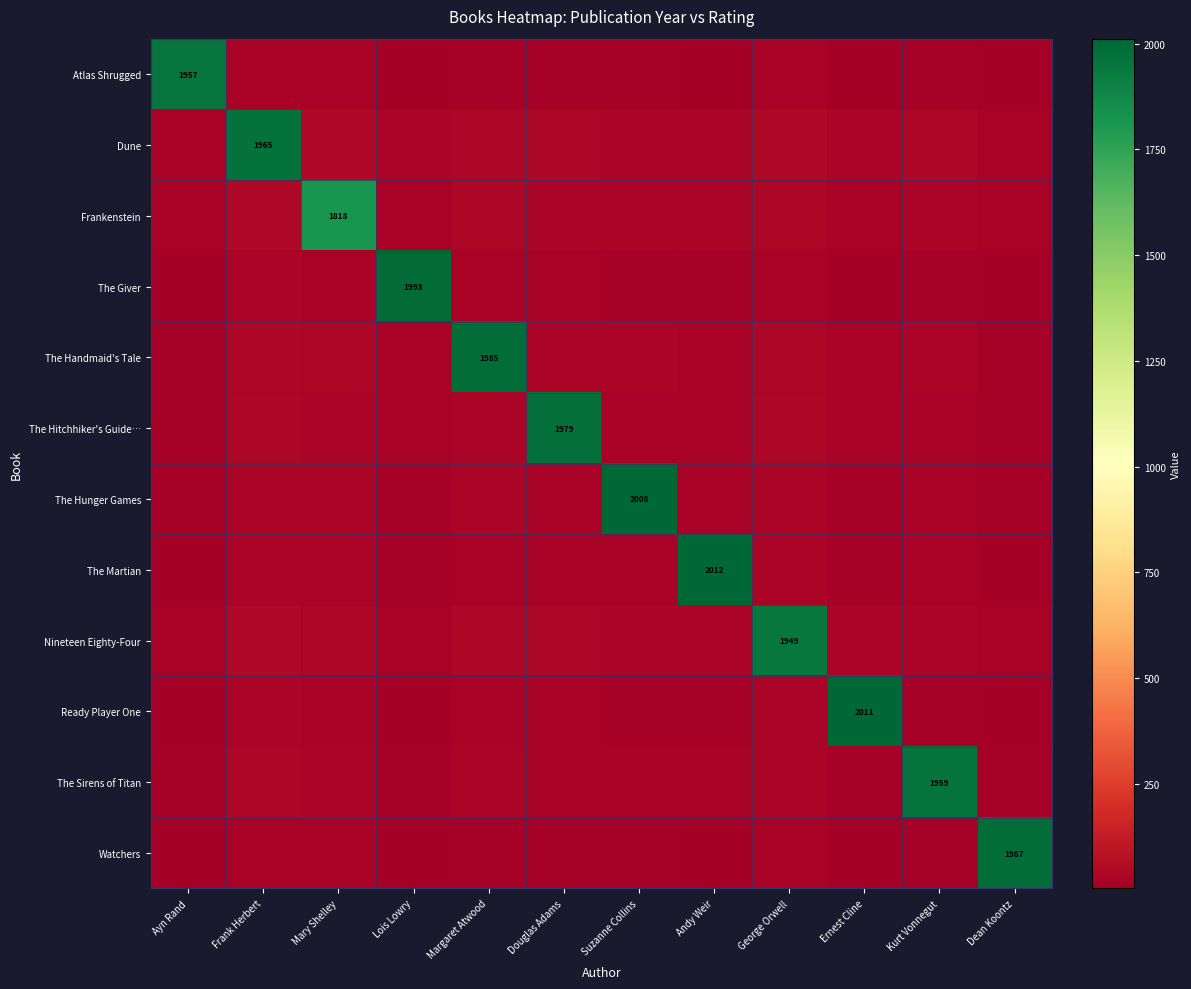

The value of Frankenstein at George Orwell is 11.3. True or false?

False